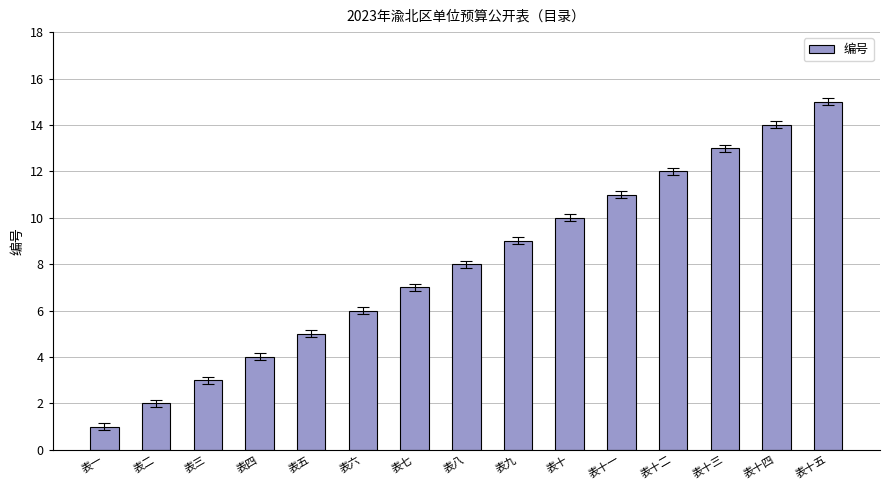

True or false: the data shows 3 at 表十五.

False